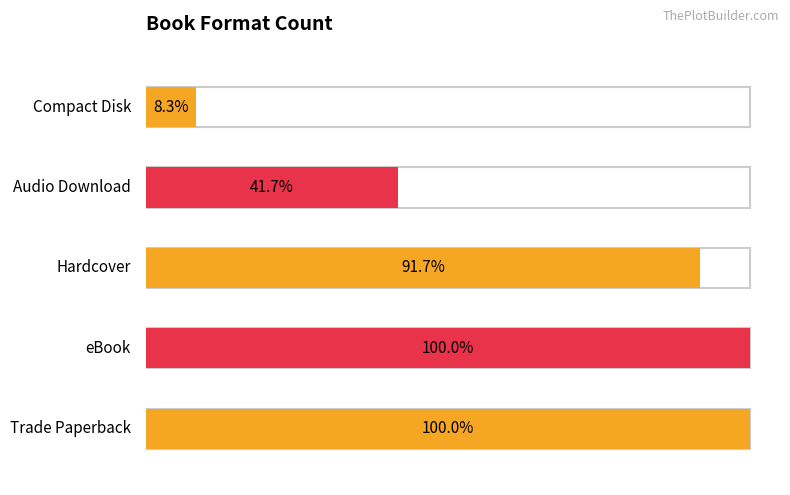

How many bars are there in total?

5